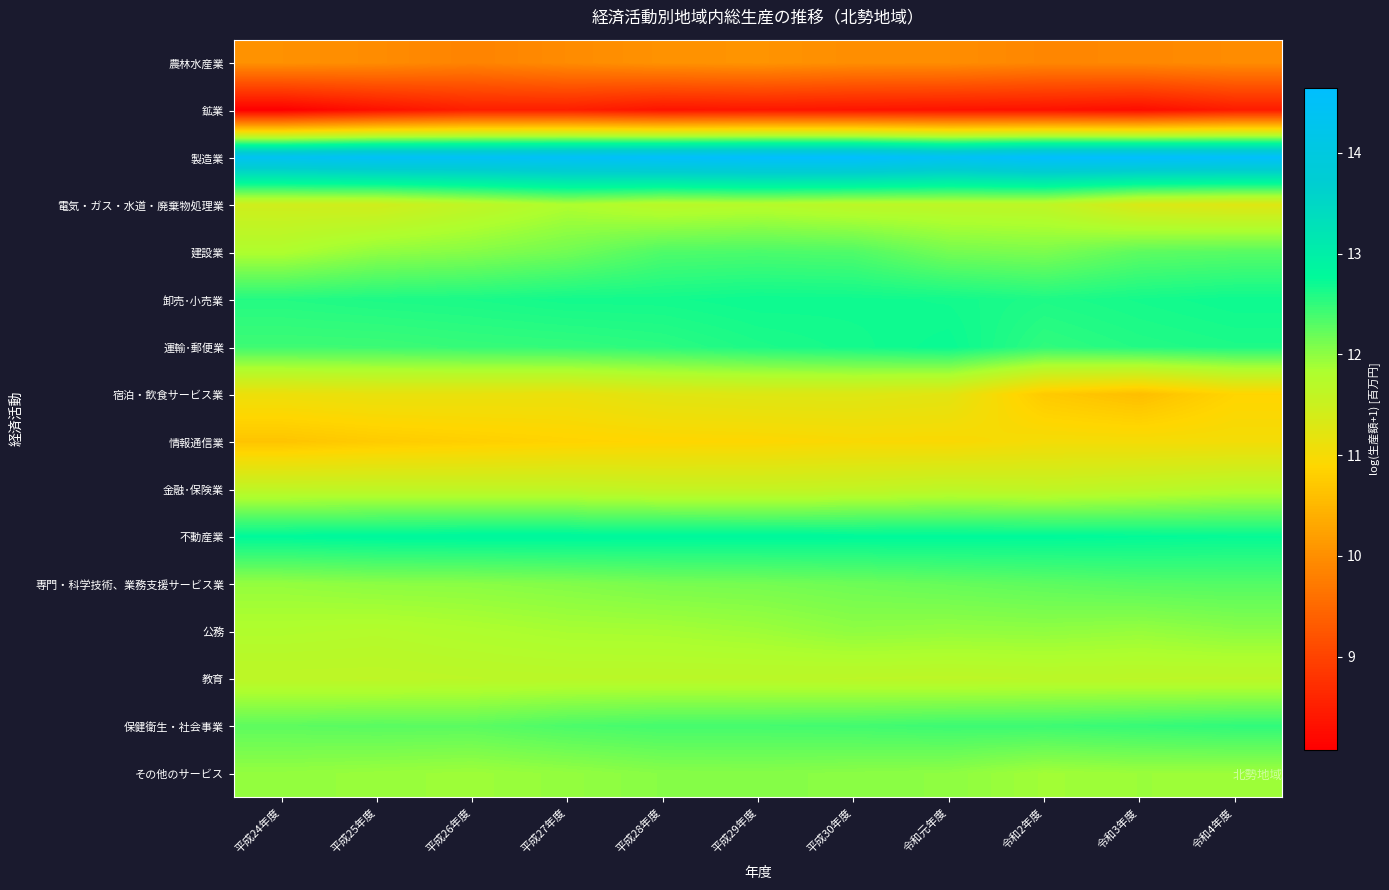

Which series has the largest range (max minus min)?

宿泊・飲食サービス業